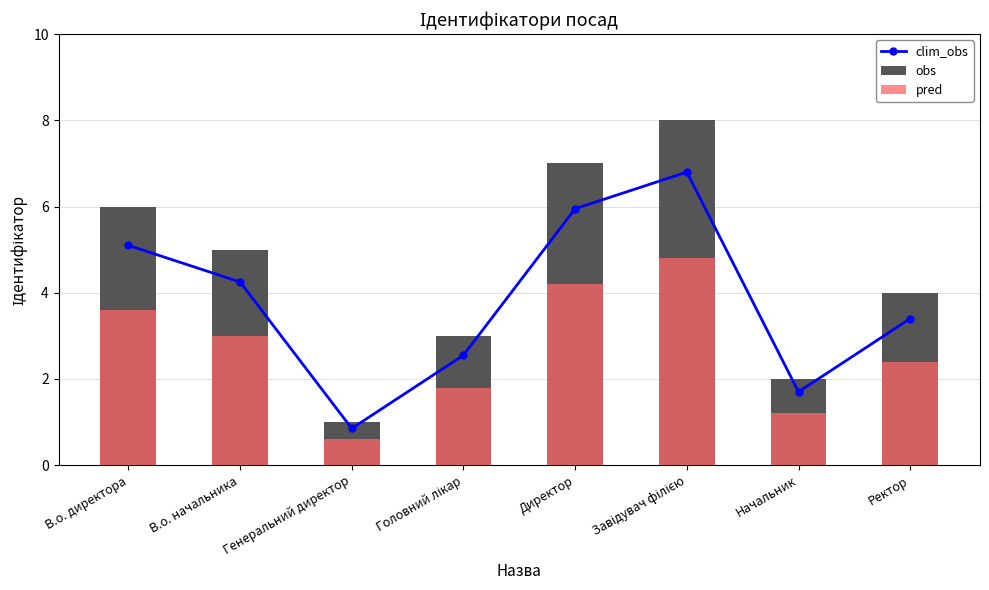

What is the smallest value displayed?

0.6